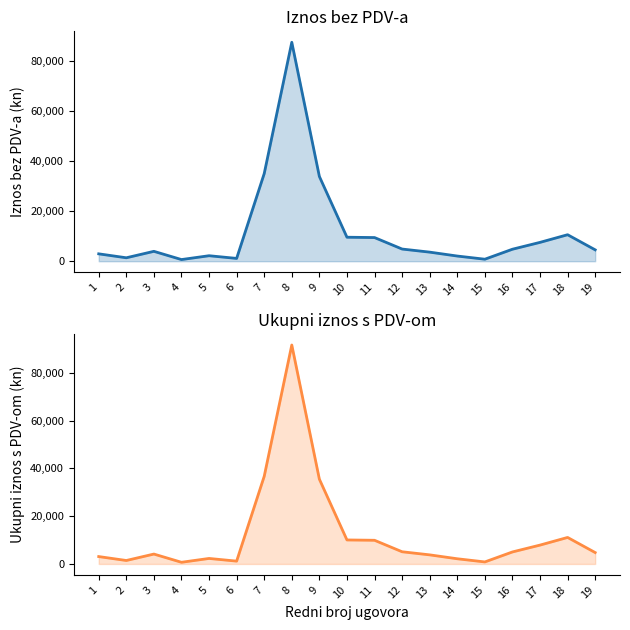

Reading right to left, extract all data points from this chart.

Iznos bez PDV-a: 19=4543.0	18=10572.0	17=7520.0	16=4788.0	15=805.6	14=2068.9	13=3626.0	12=4859.8	11=9439.5	10=9570.9	9=33799.1	8=87299.5	7=34942.1	6=1126.0	5=2195.8	4=666.7	3=3946.3	2=1377.0	1=2946.2
Ukupni iznos s PDV-om: 19=4770.1	18=11100.6	17=7896.0	16=5027.4	15=845.9	14=2172.3	13=3807.3	12=5102.8	11=9911.5	10=10049.5	9=35489.1	8=91664.4	7=36689.2	6=1182.3	5=2305.6	4=700.1	3=4143.6	2=1445.8	1=3093.6